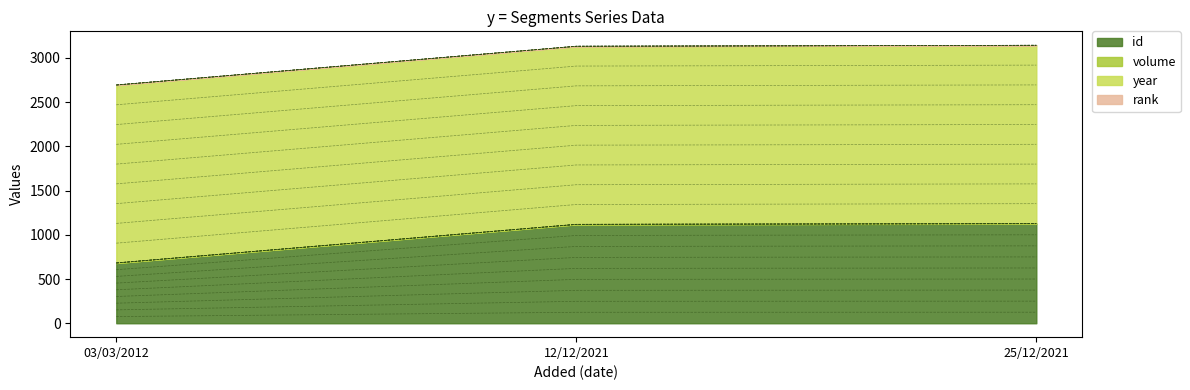

The value of rank at 25/12/2021 is 1. True or false?

True